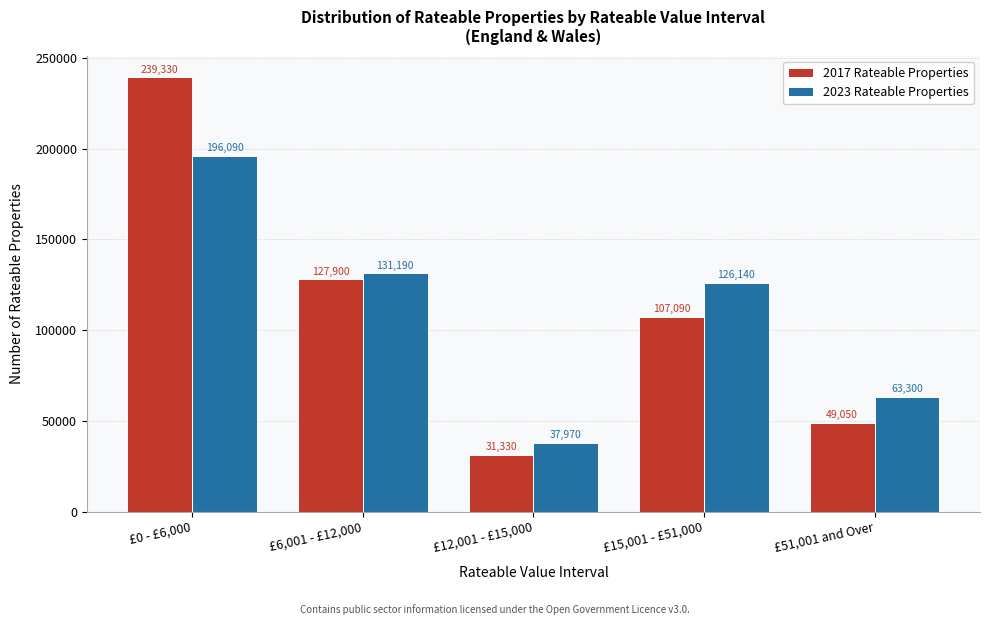

Reading right to left, extract all data points from this chart.

2017 Rateable Properties: 49050	107090	31330	127900	239330
2023 Rateable Properties: 63300	126140	37970	131190	196090